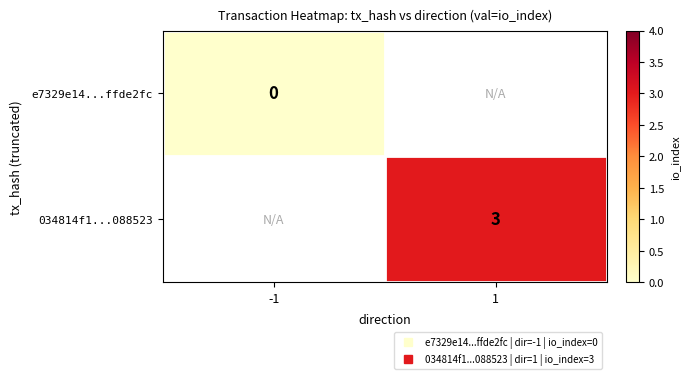

List the series in order of their peak value, lowest first.

e7329e14...ffde2fc, 034814f1...088523